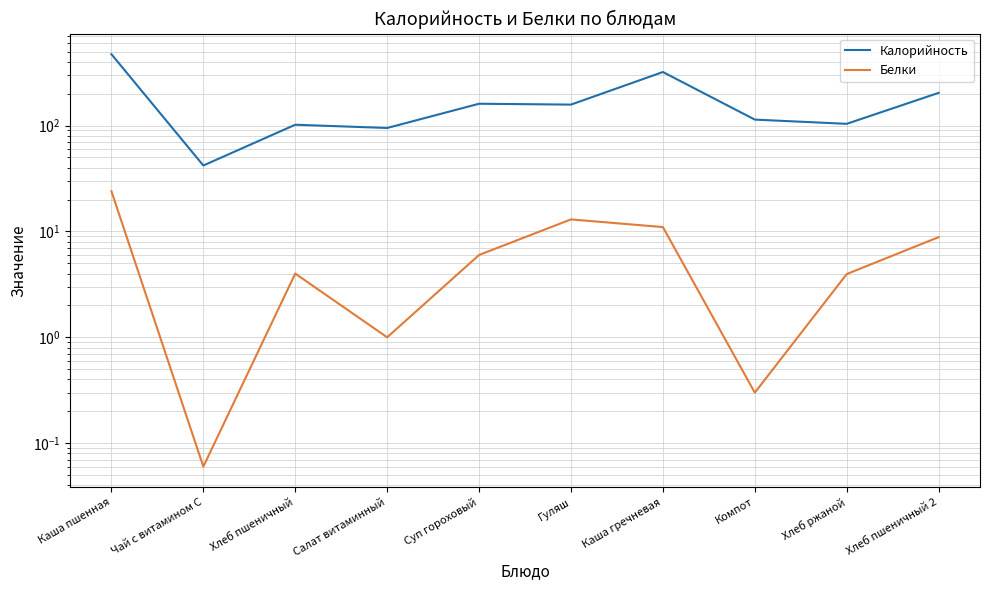

At which category is the sum across all series the highest?

Каша пшенная